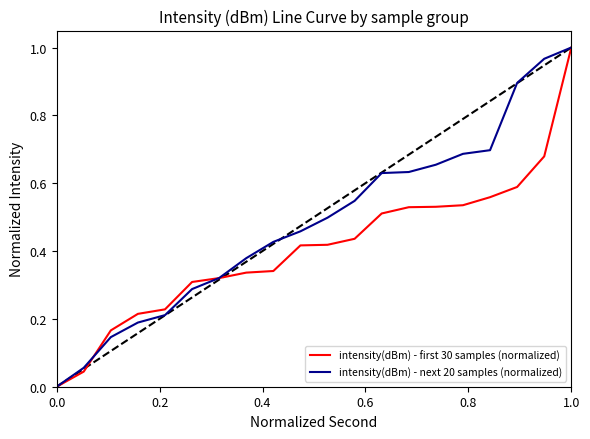

List the series in order of their overall mean, lowest first.

intensity(dBm) - first 30 samples (normalized), intensity(dBm) - next 20 samples (normalized)